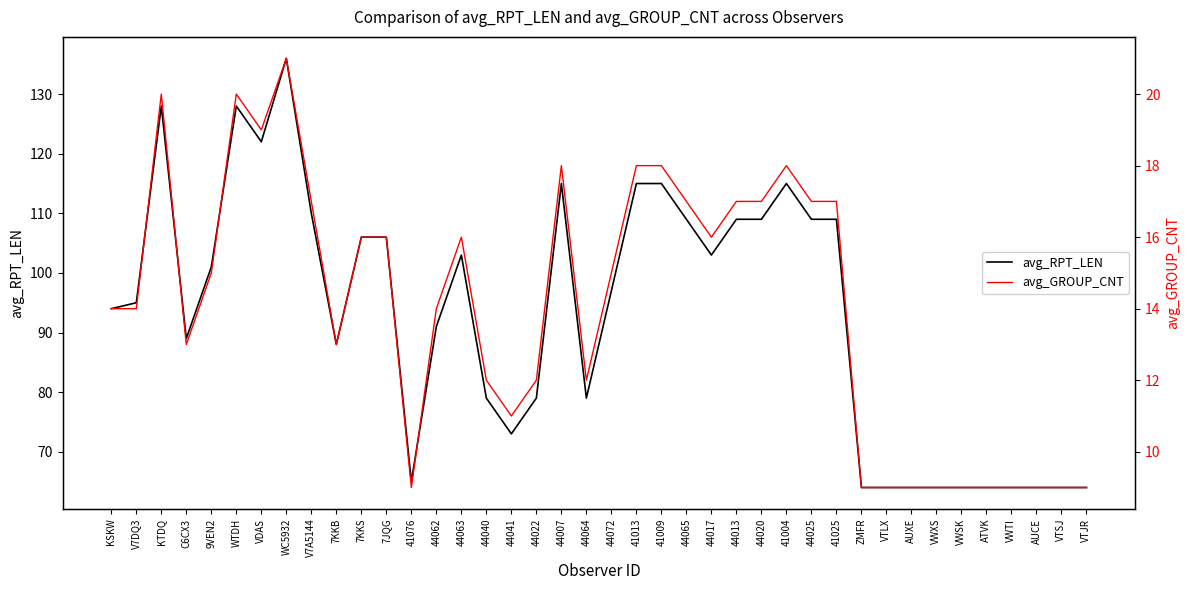

Rank the series at 41009 from highest to lowest value.

avg_RPT_LEN, avg_GROUP_CNT